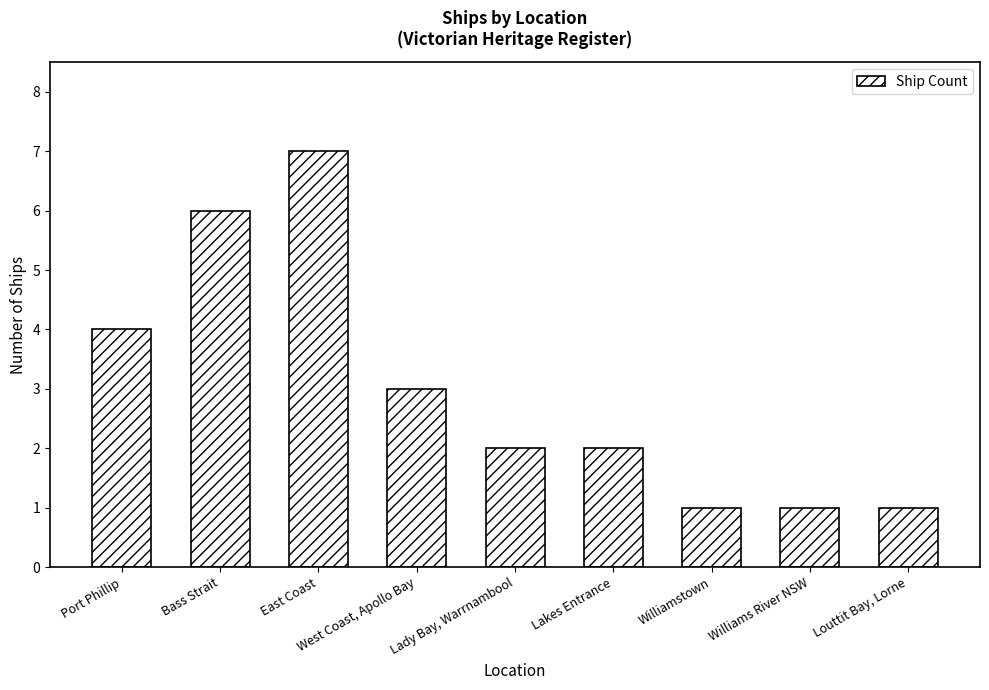

Which category has the highest value across all series?

East Coast